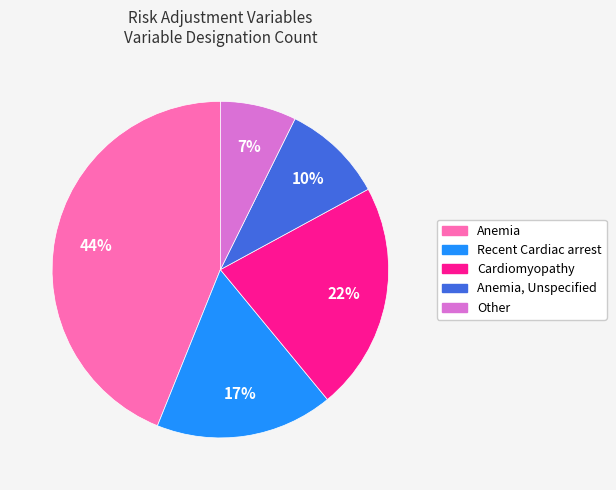

Is there a majority slice in this chart?

No